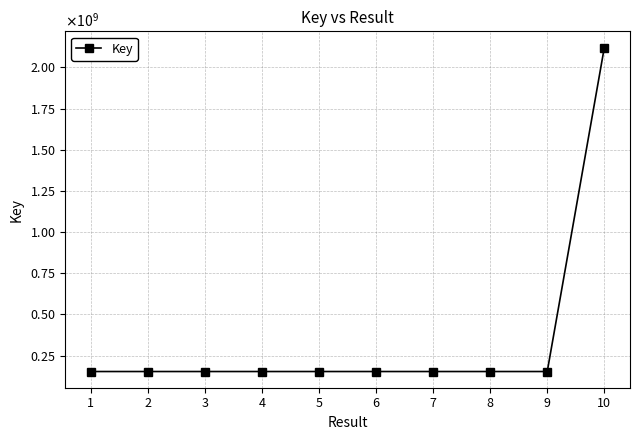

How many lines are shown in the chart?

1